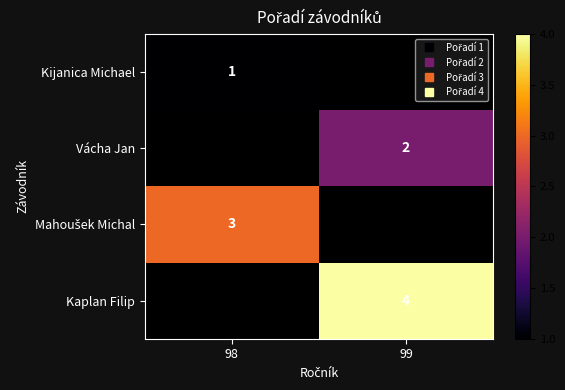

How many values in Kaplan Filip are above zero?

1